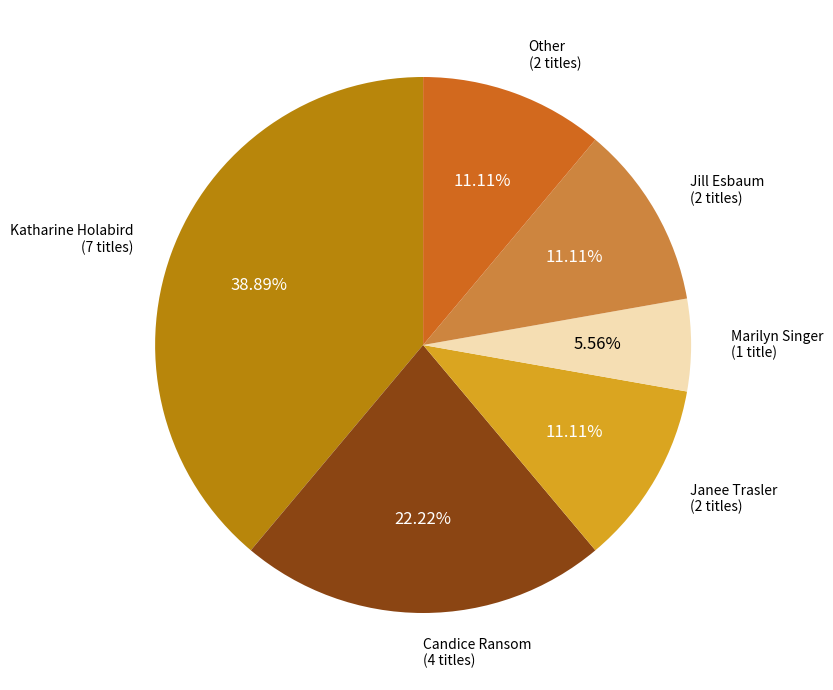

Is there a majority slice in this chart?

No